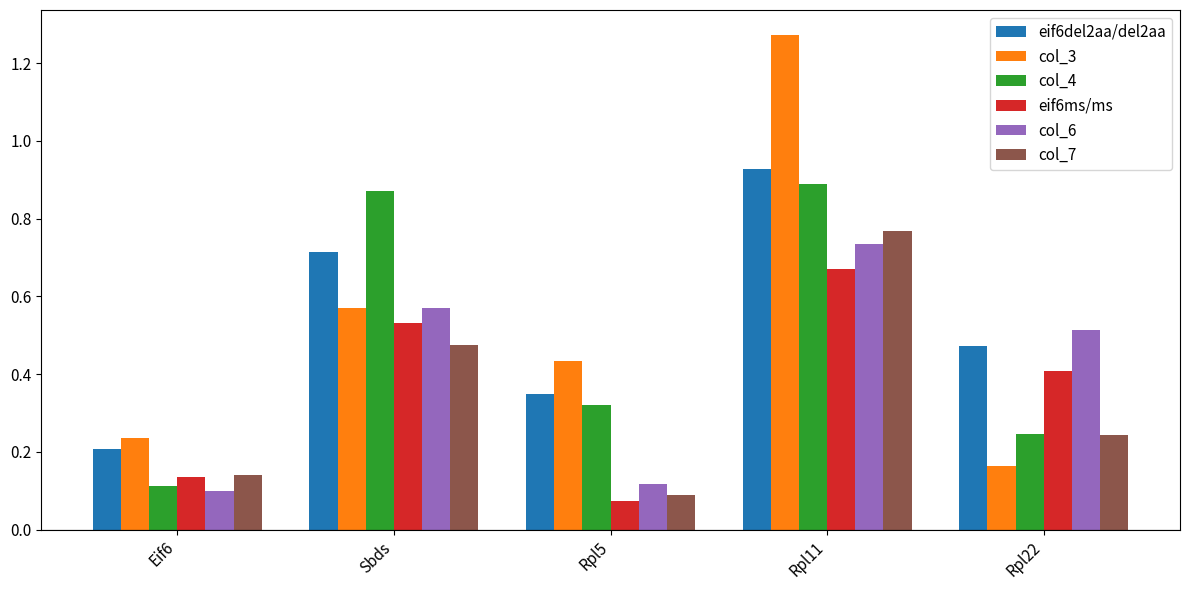

Which series has the largest range (max minus min)?

col_3